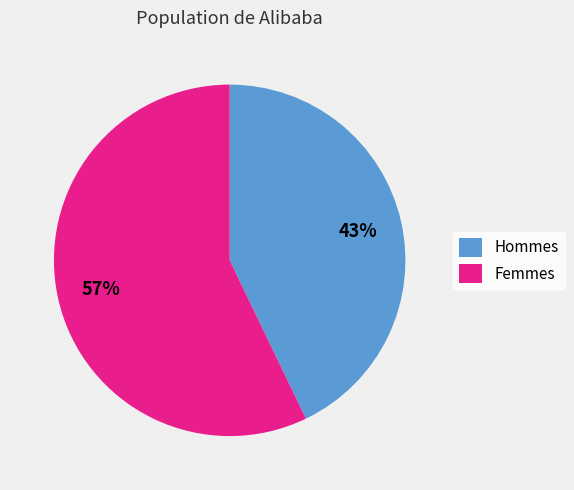

To the nearest percent, what is the difference between the largest and smallest slice percentages?

14%